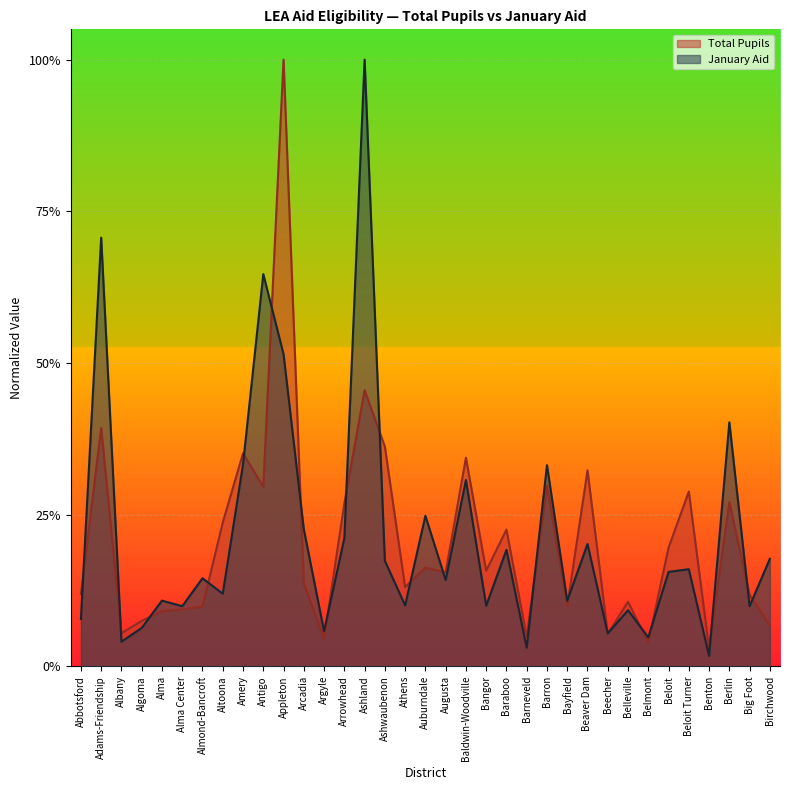

Reading left to right, list all the values displayed in this chart.

Total Pupils: 0.1	0.4	0.1	0.1	0.1	0.1	0.1	0.2	0.4	0.3	1.0	0.1	0.0	0.3	0.5	0.4	0.1	0.2	0.2	0.3	0.2	0.2	0.0	0.3	0.1	0.3	0.1	0.1	0.0	0.2	0.3	0.0	0.3	0.1	0.1
January Aid: 0.1	0.7	0.0	0.1	0.1	0.1	0.1	0.1	0.3	0.6	0.5	0.2	0.1	0.2	1.0	0.2	0.1	0.2	0.1	0.3	0.1	0.2	0.0	0.3	0.1	0.2	0.1	0.1	0.0	0.2	0.2	0.0	0.4	0.1	0.2